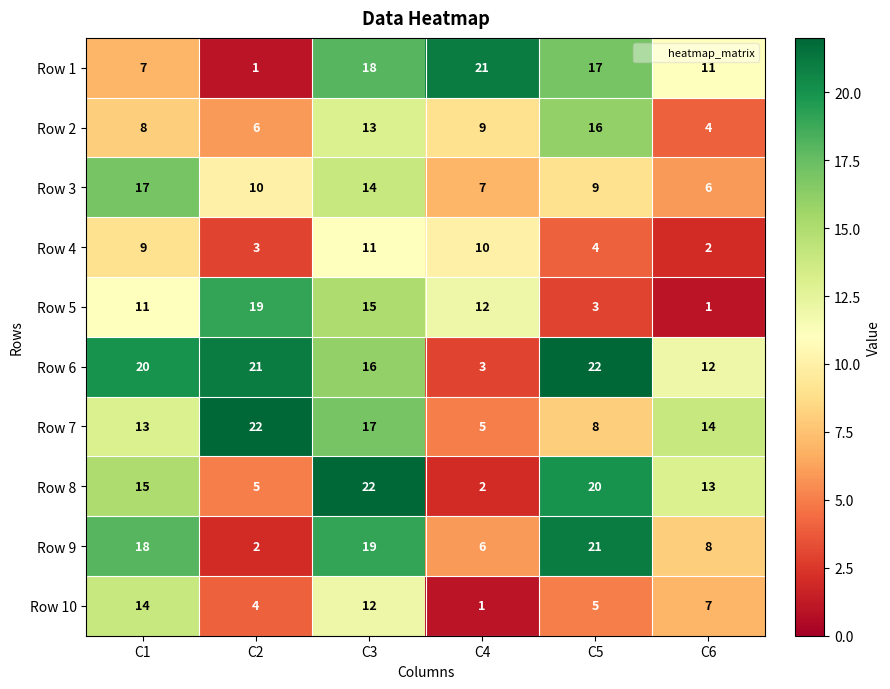

What is the difference between the highest and lowest values at C4?

20